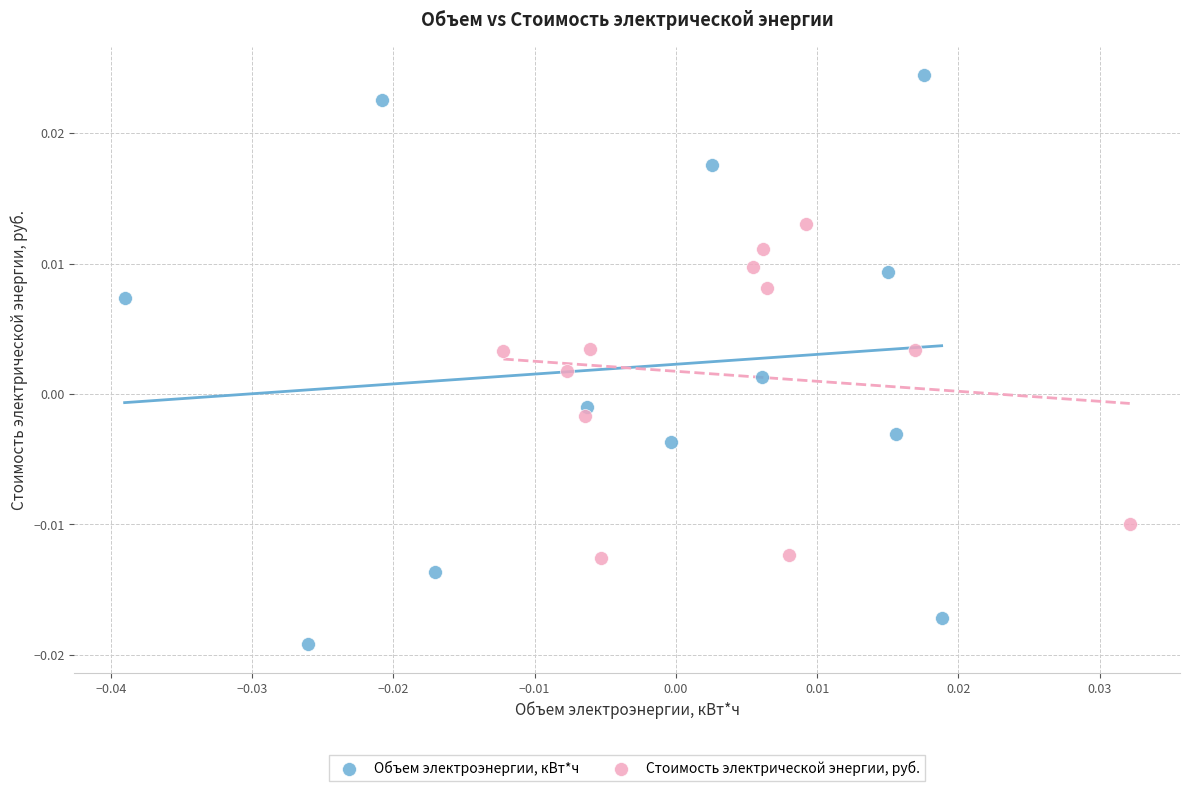

Which series has the widest spread of Y values?

Объем электроэнергии, кВт*ч